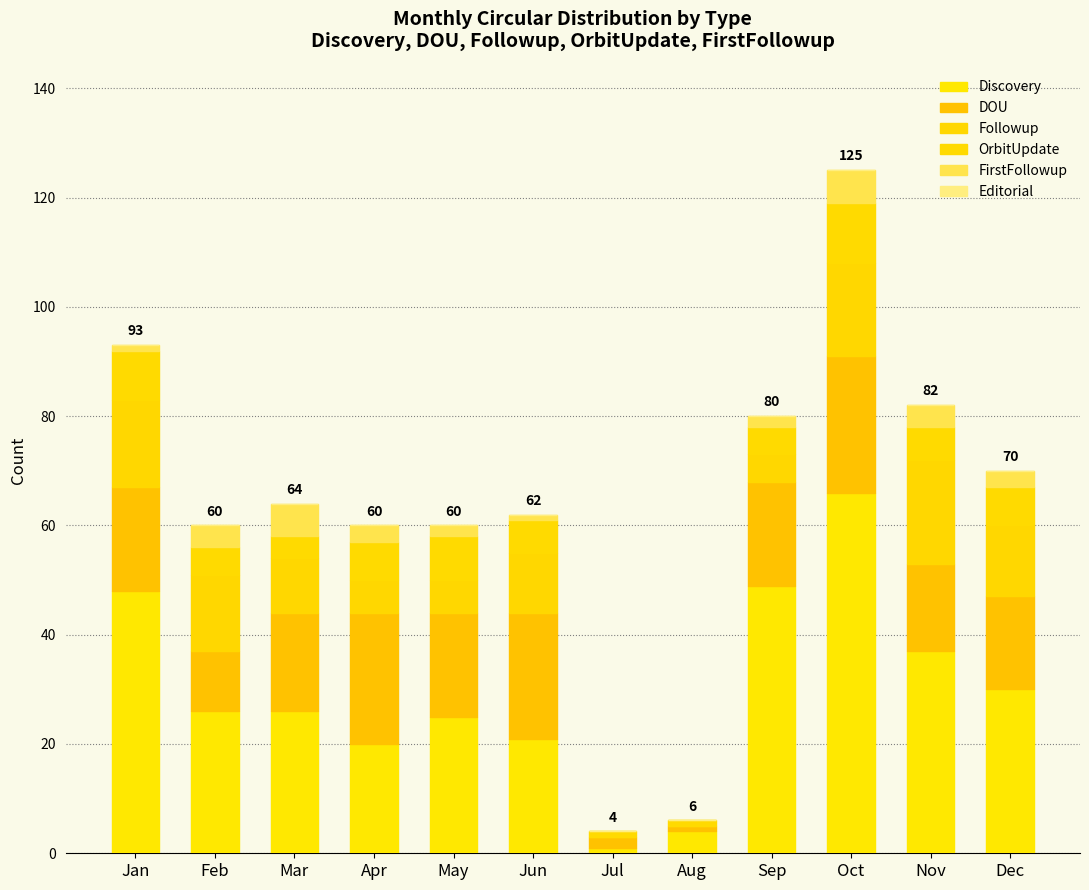

Count the number of data series in this chart.

5